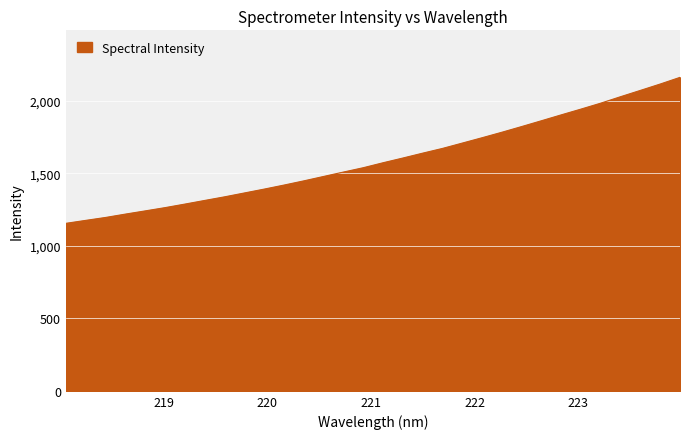

What is the maximum value shown in the chart?

2160.5